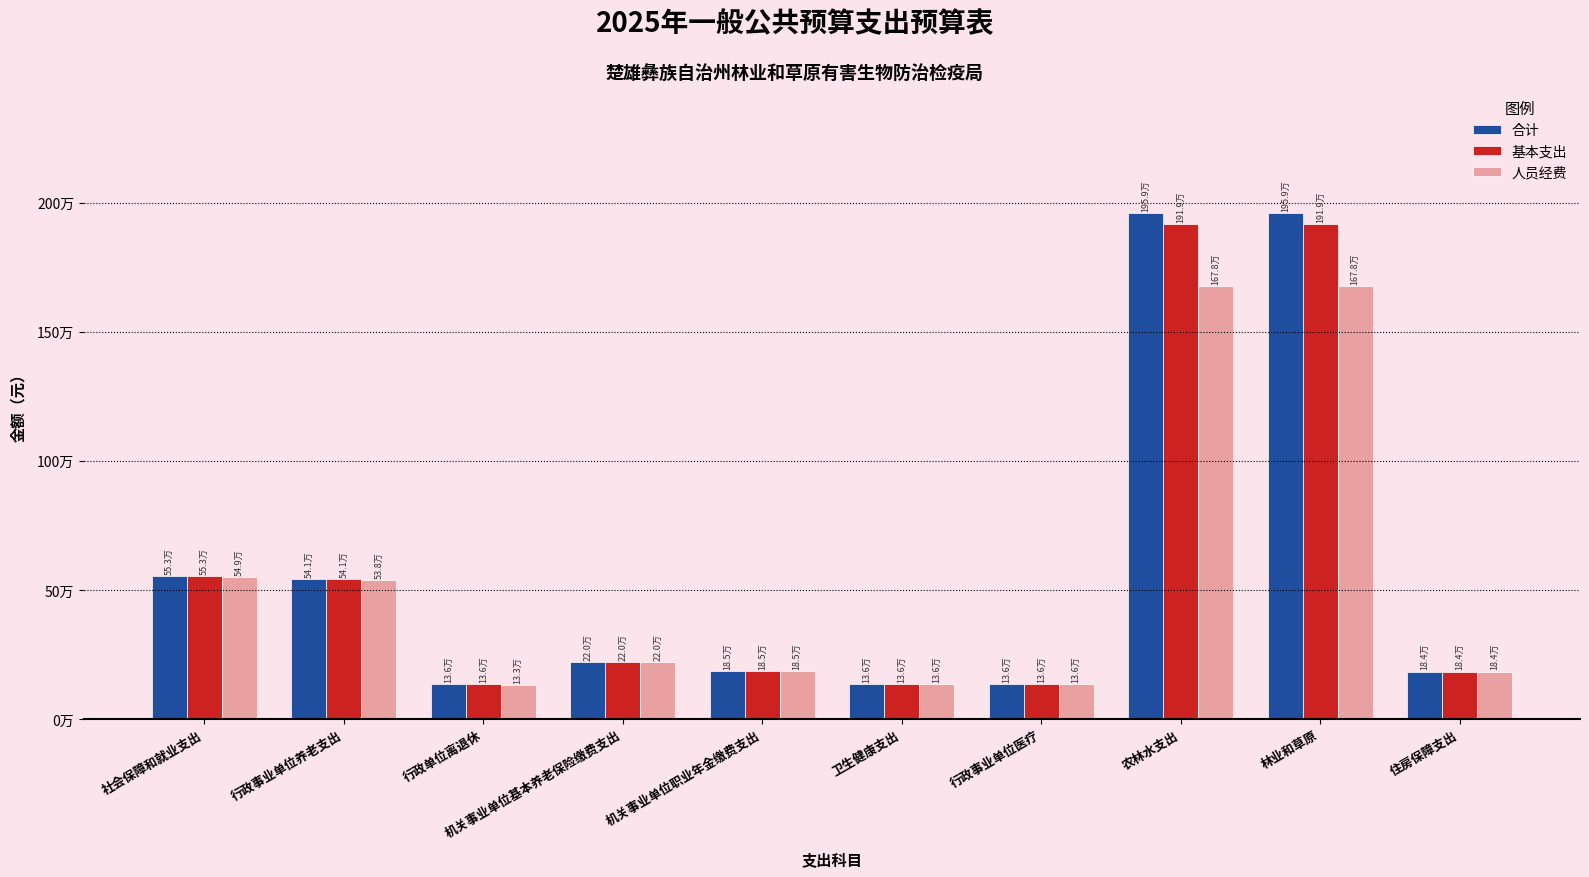

At how many categories does at least one series exceed 1725222?

2